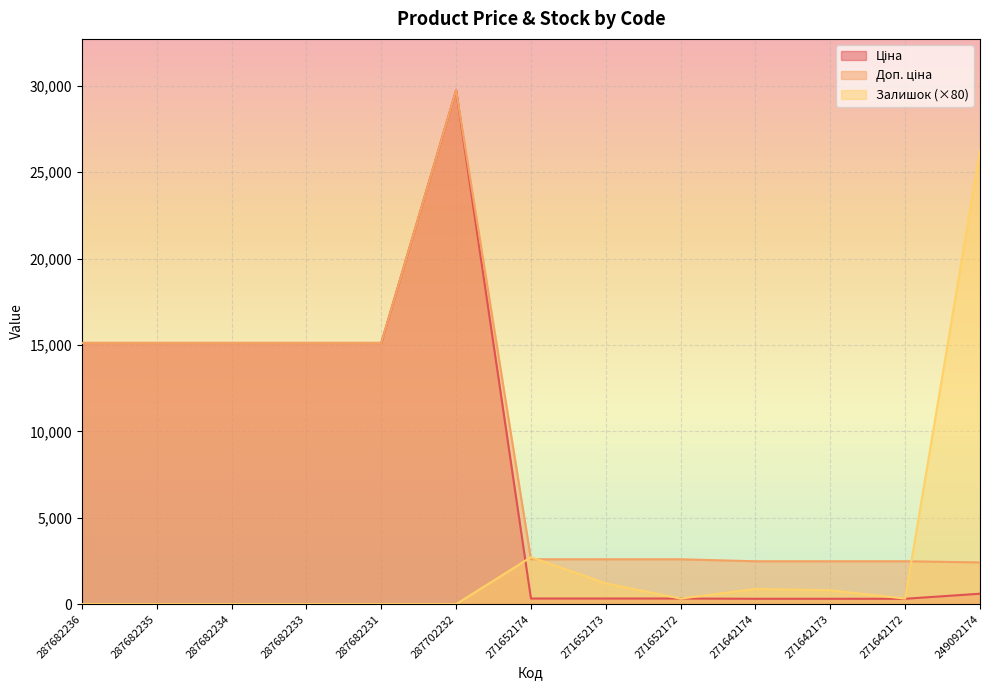

What is the spread (max minus min) of values at 271652174?

2395.2